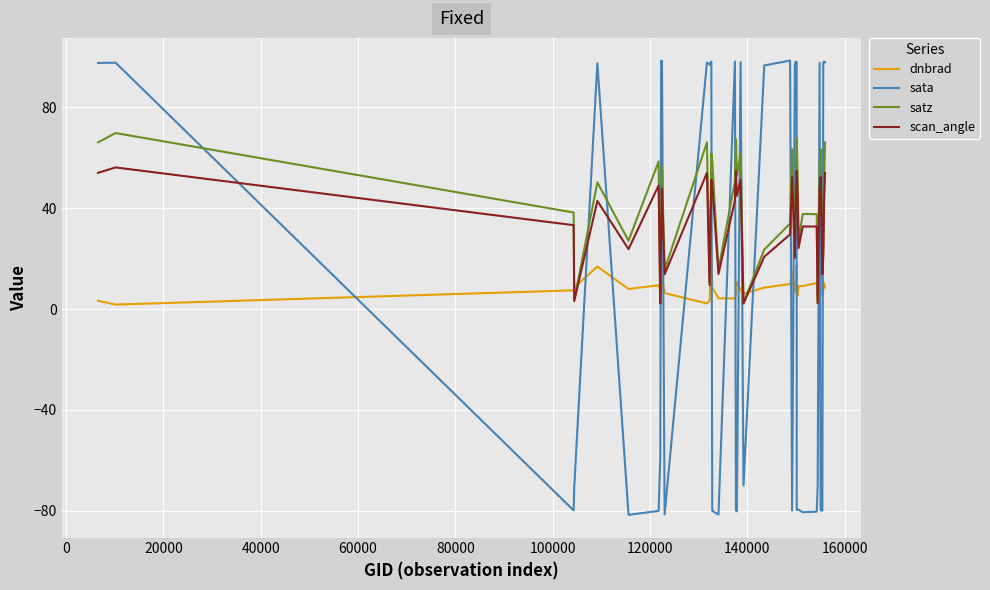

True or false: sata and satz cross at least once.

True